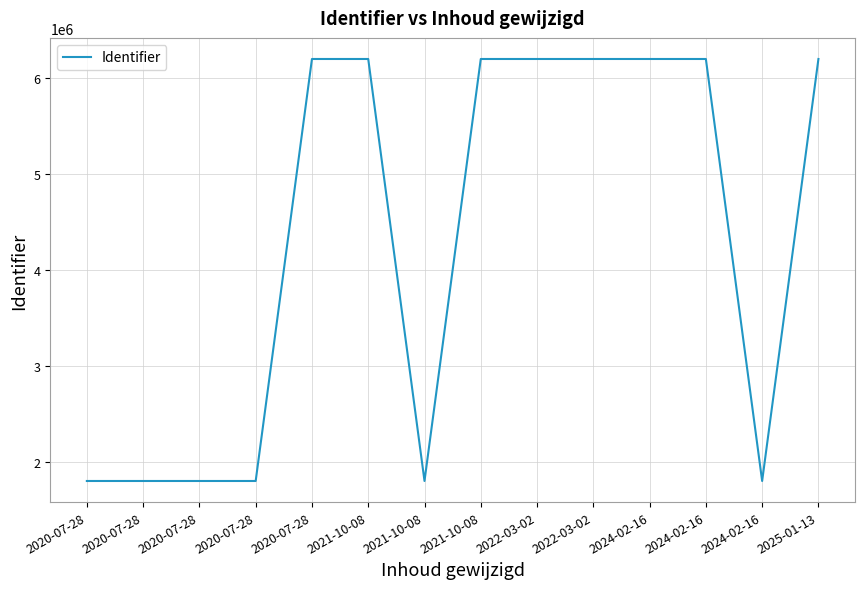

Where is the first local maximum?

2020-07-28